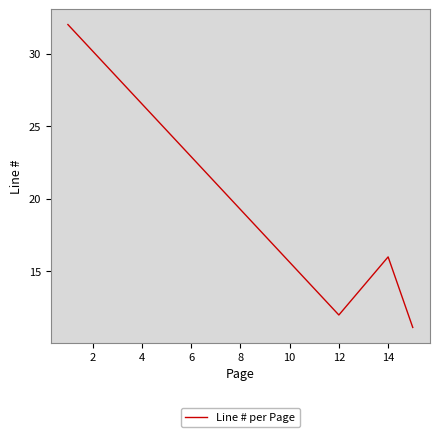

True or false: there are more than 0 points higher than both neighbors.

True